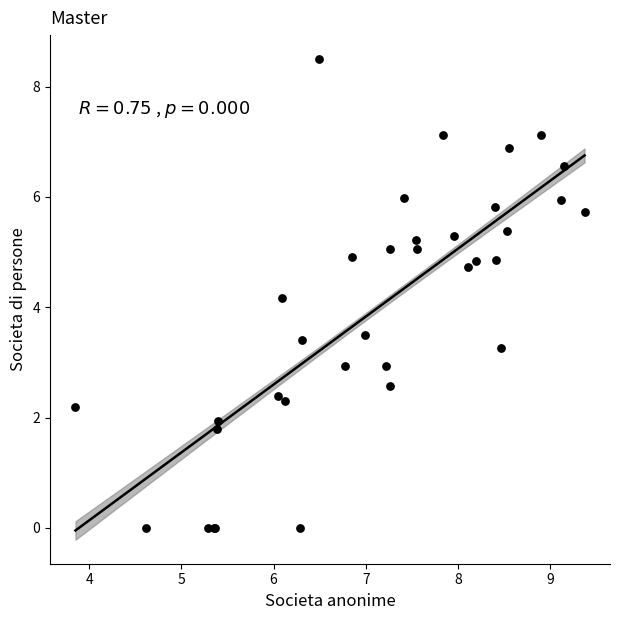

What Y value in the scatter plot is closest to 4?

4.2